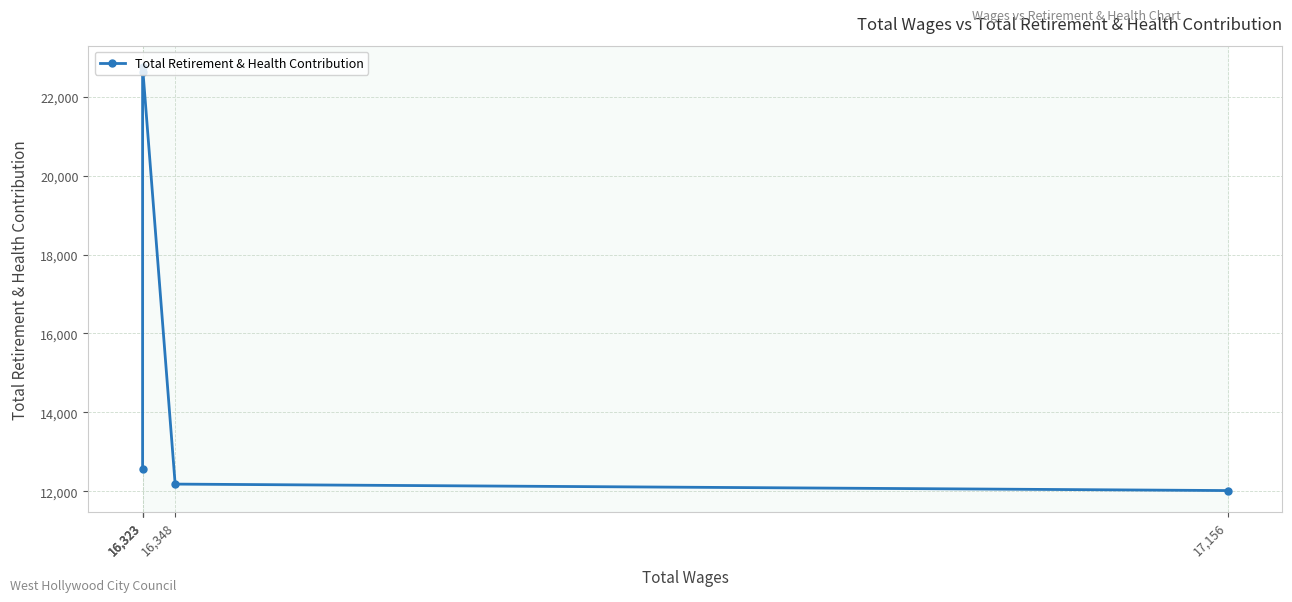

How many points are higher than both their immediate neighbors (excluding endpoints)?

1